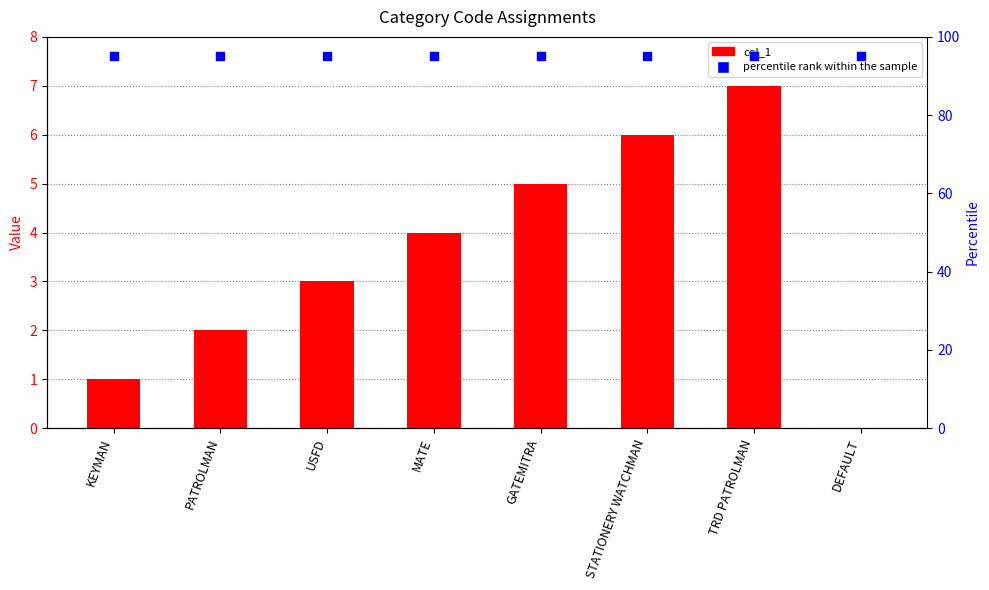

At how many categories does at least one series exceed 58?

8